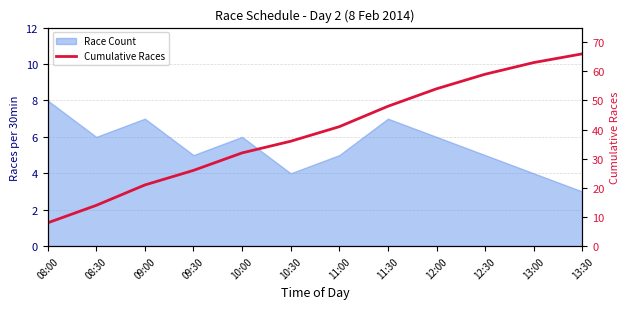

How many lines are shown in the chart?

1